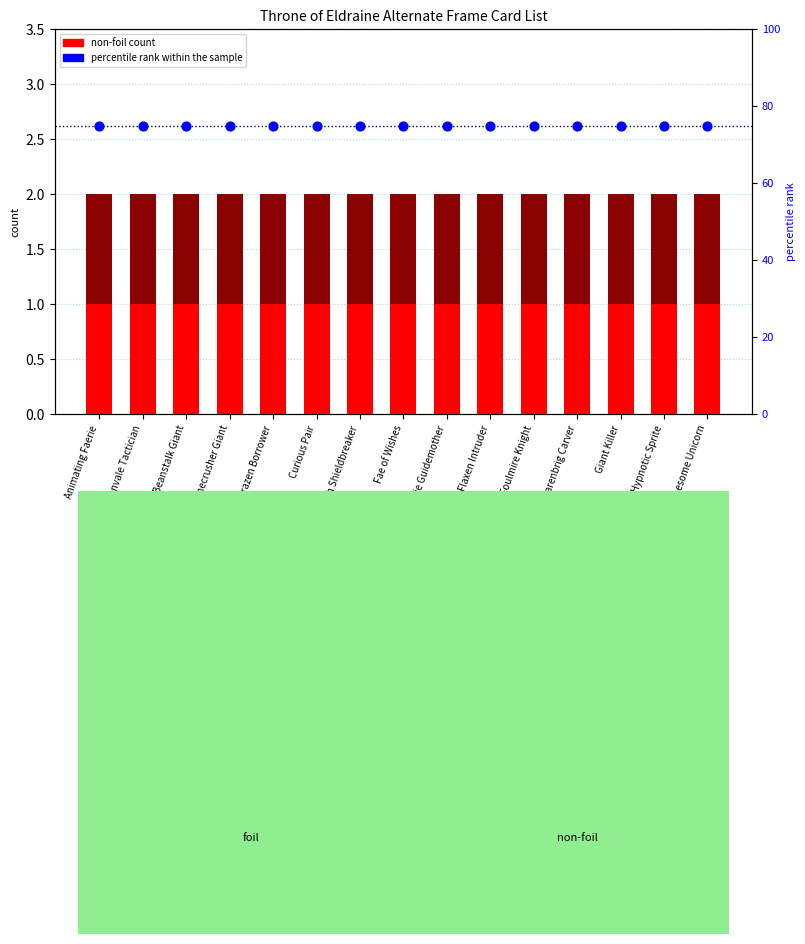

What is the total value across all series at Bonecrusher Giant?

77